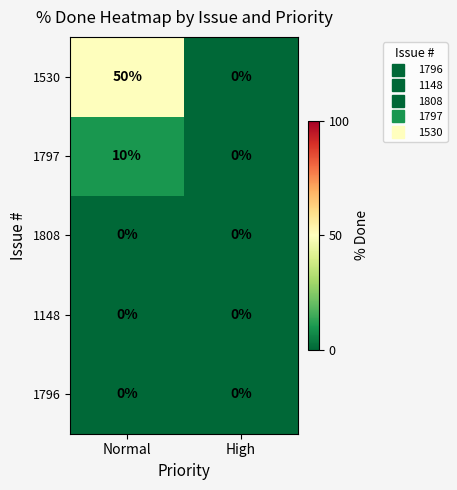

How many values in 1797 are above zero?

1